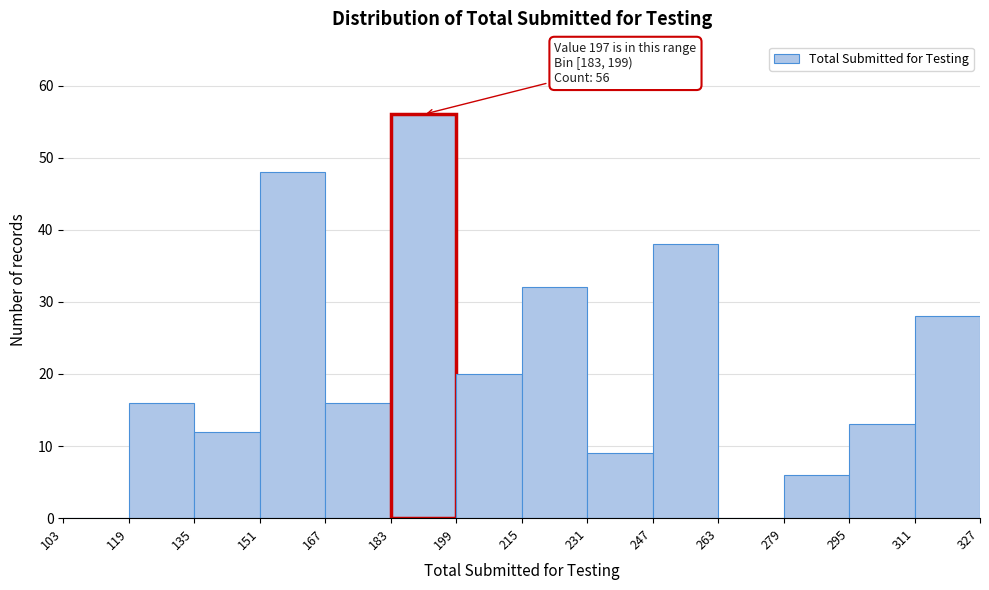

Over which range of the x-axis is the bar tallest?

183 to 199